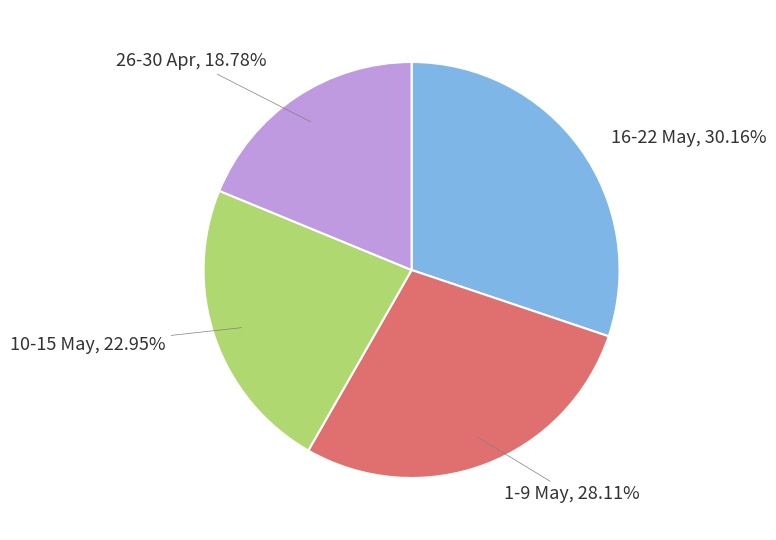

How many slices are in this pie chart?

4